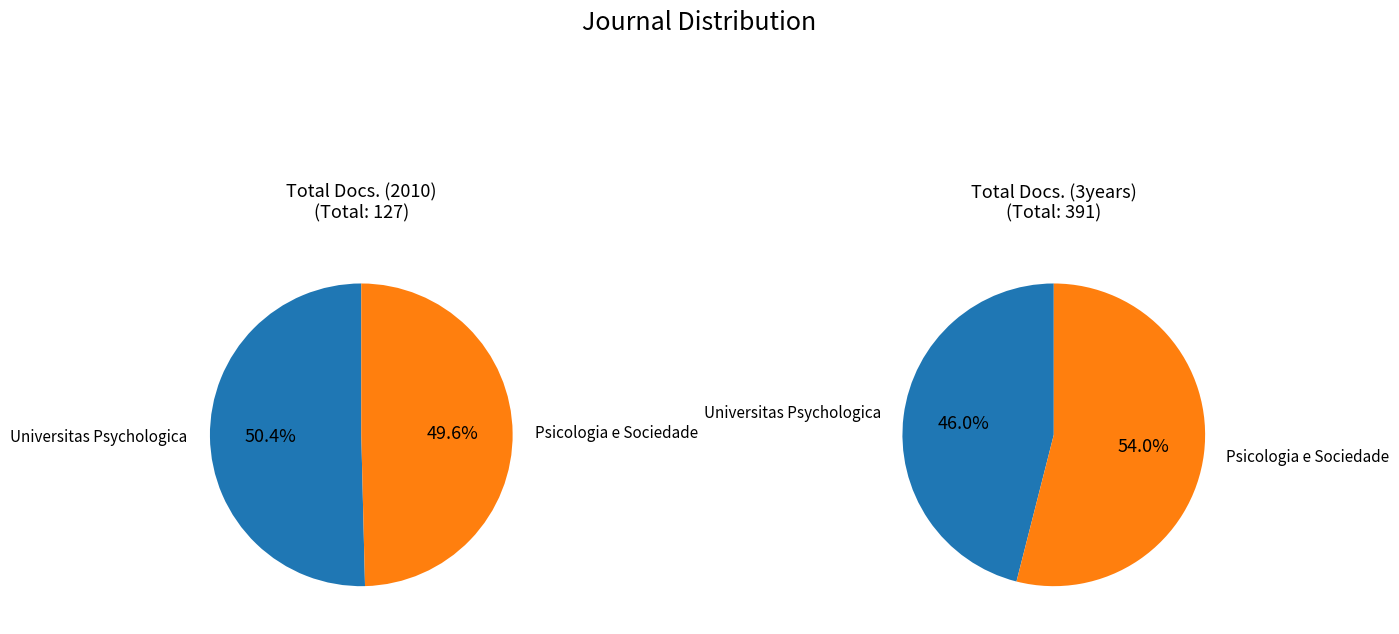

Do Psicologia e Sociedade and Universitas Psychologica together represent more than half of the pie?

Yes